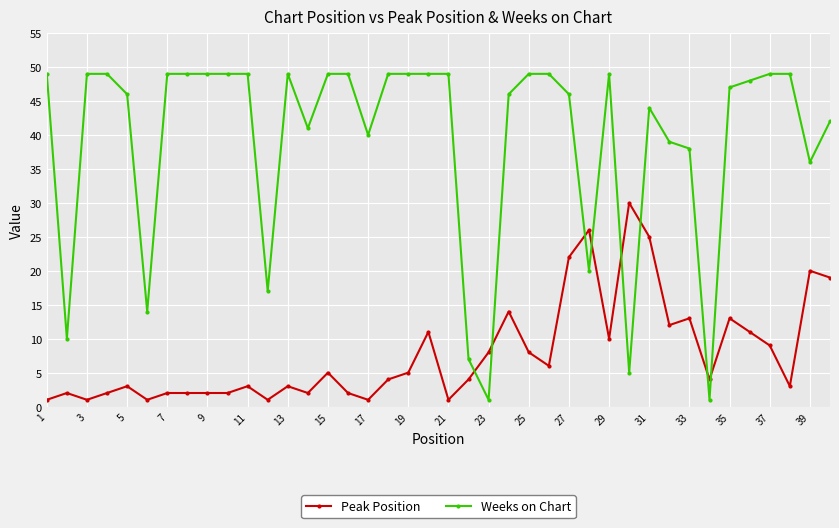

What is the average value of the Peak Position series?

8